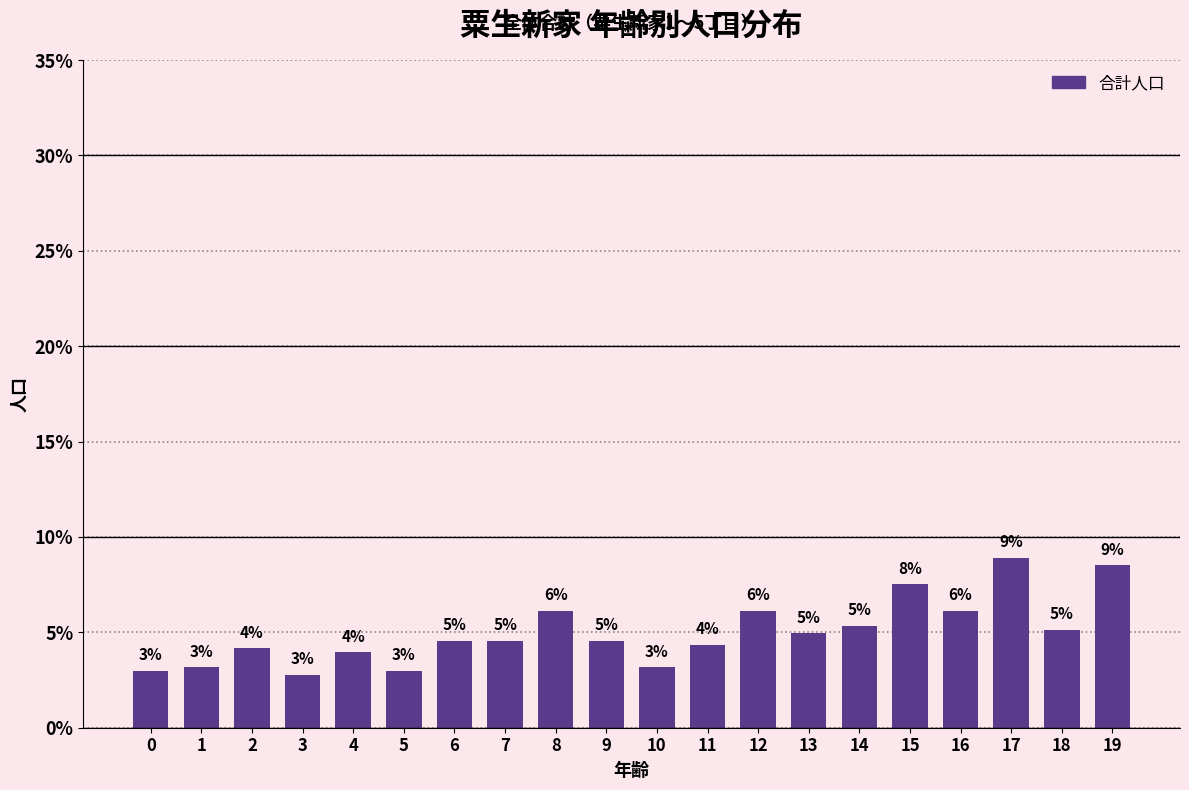

Where is the data nearest to the value 5?

13